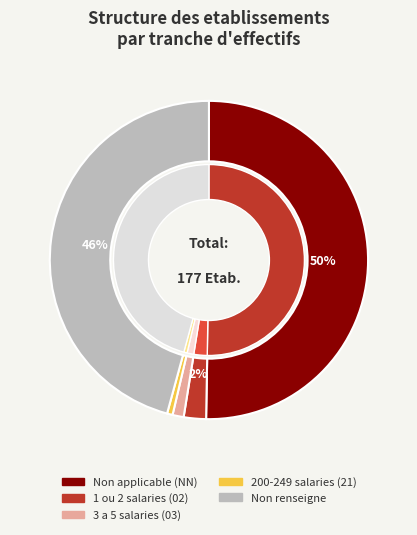

The 21 slice represents 10% of the pie. True or false?

False